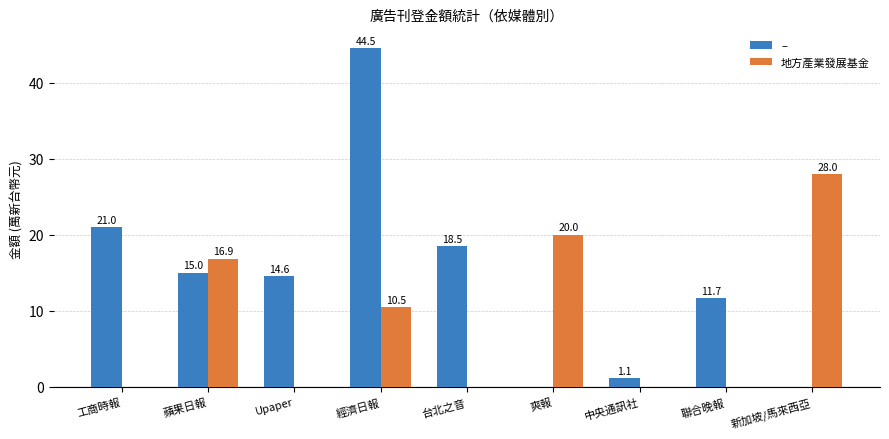

Which series has the widest spread of values?

–